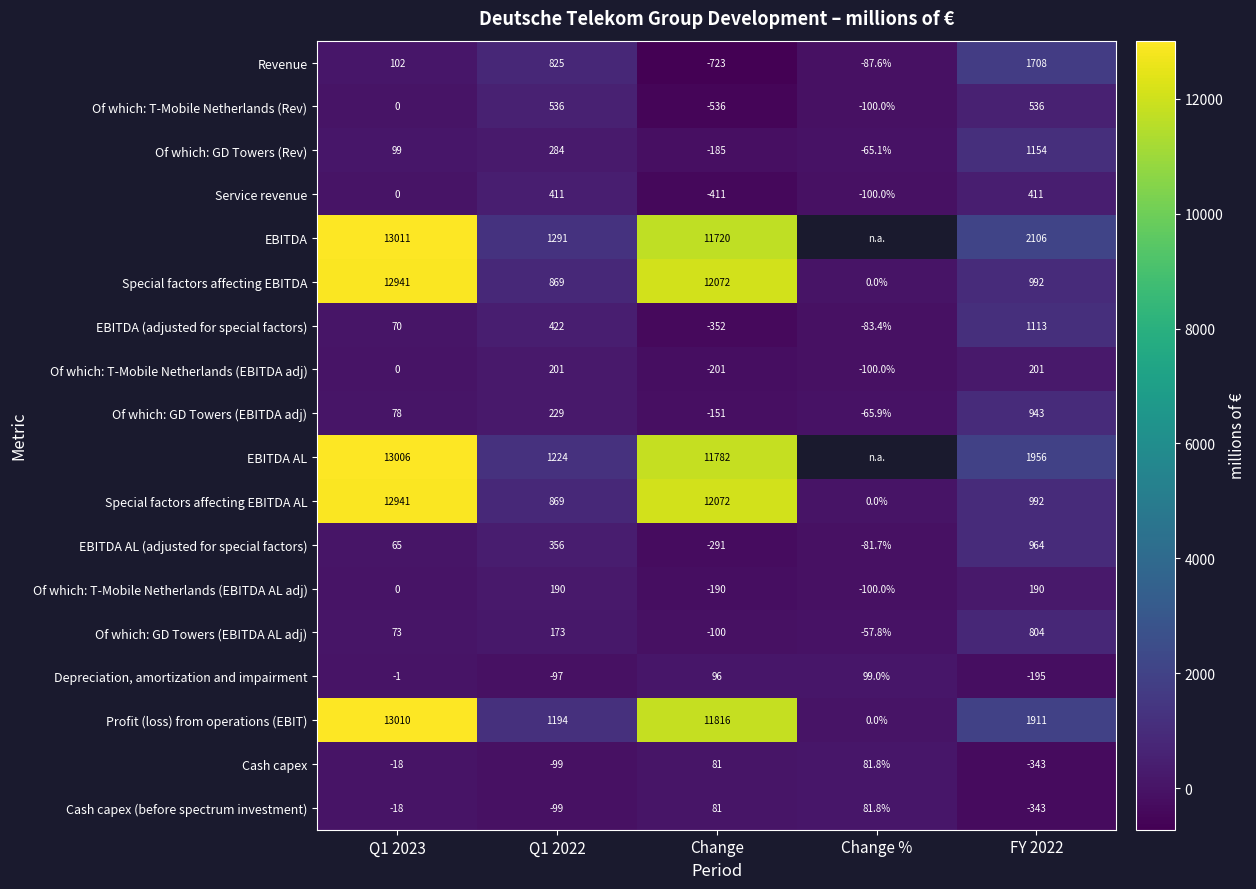

How many values in the Cash capex (before spectrum investment) series exceed -18?

2